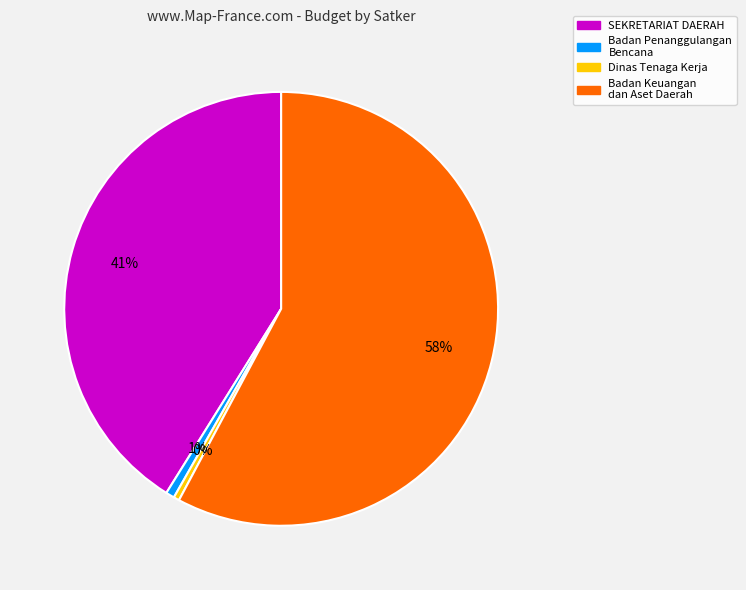

How many slices are in this pie chart?

4